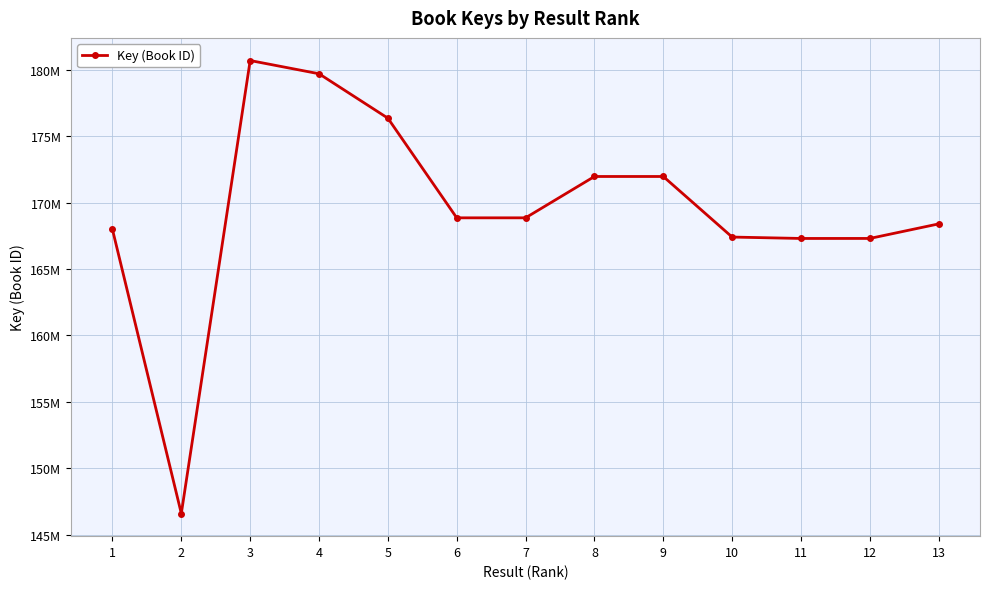

Reading left to right, transcribe all the data shown in this chart.

1=167980990	2=146586609	3=180706250	4=179710765	5=176364089	6=168858266	7=168858462	8=171972198	9=171972619	10=167409712	11=167304701	12=167305851	13=168401859